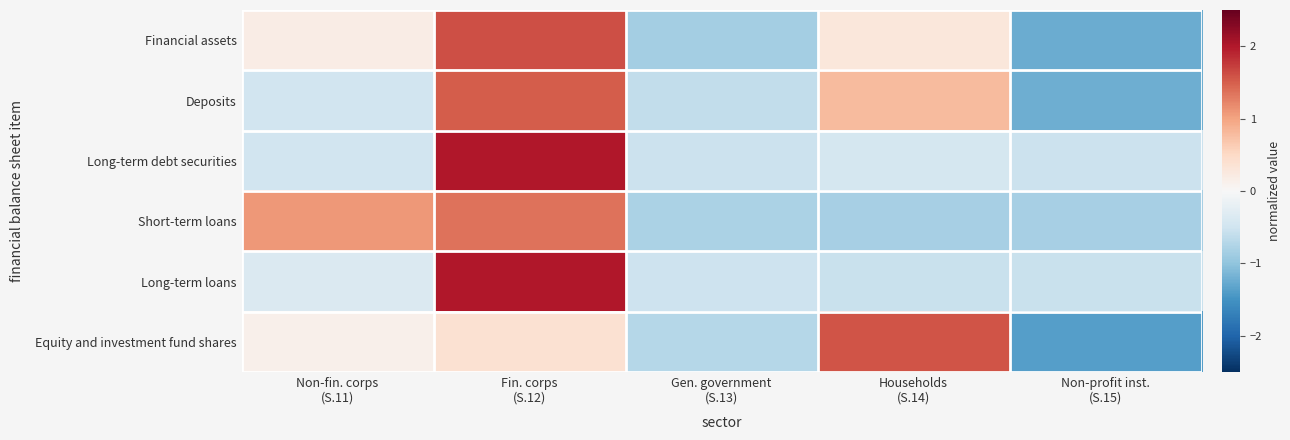

At how many categories does at least one series exceed 0?

3